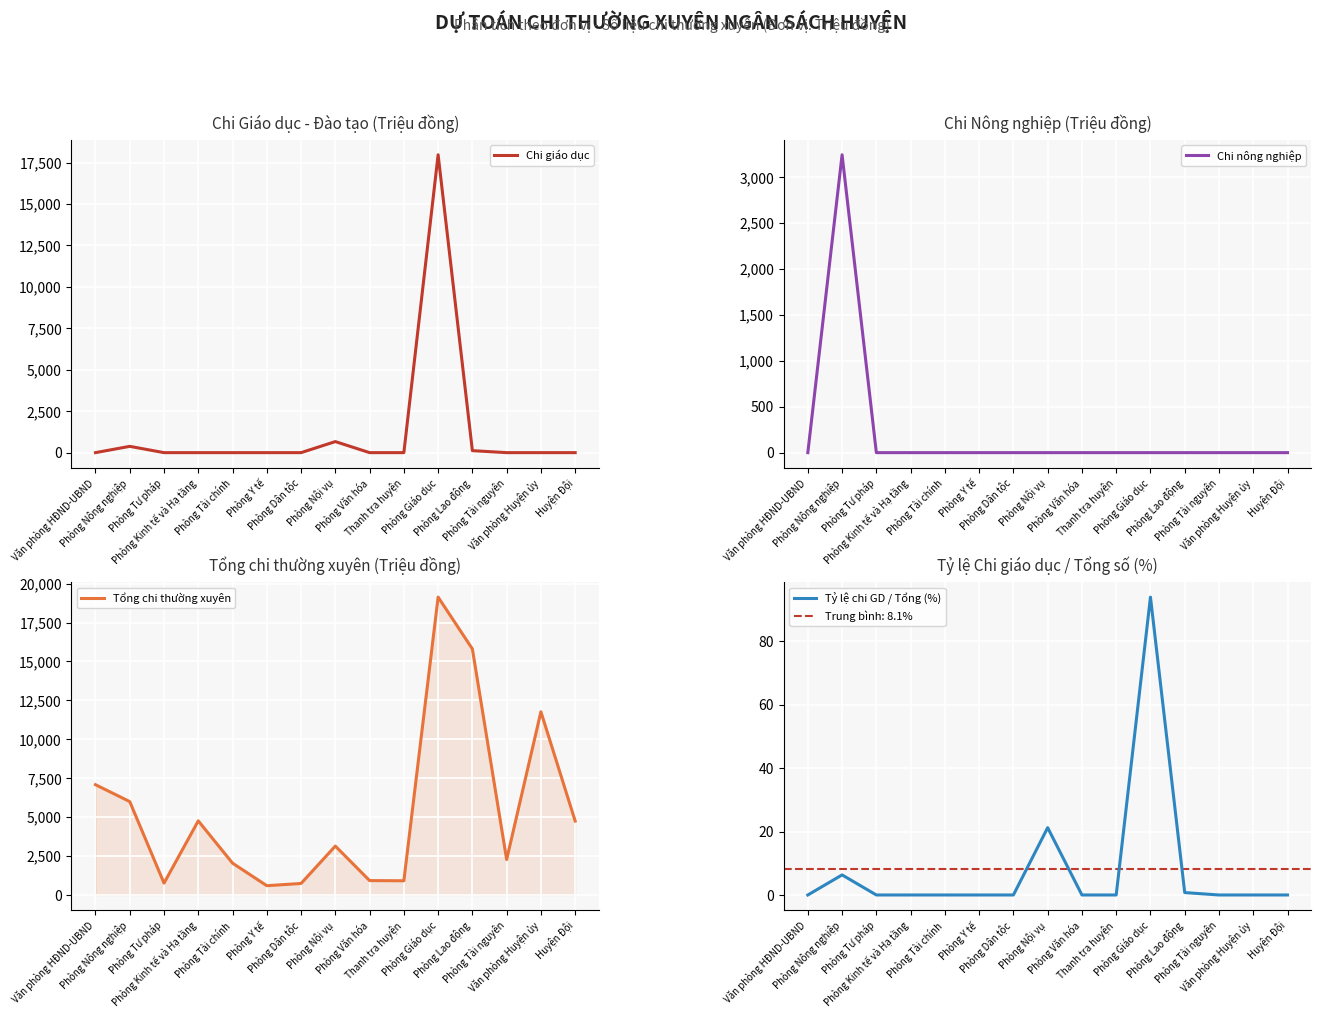

What is the value of the Tổng chi thường xuyên point at the 3rd from the left?

762.0